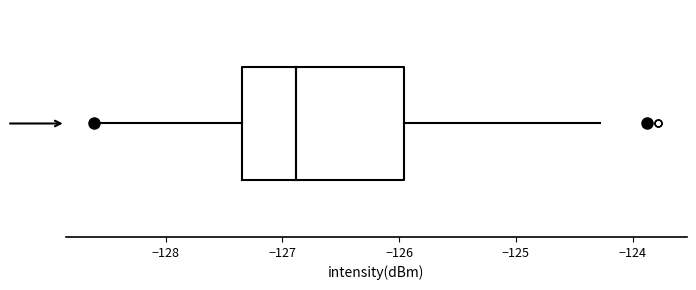

Read this box plot against the x-axis: the position of the median line, the range covered by the box, and the ends of both whiskers. The values are not printed on the chart, so give them approximately, as read against the axis.

median -126.9, box -127.3 to -126.0, whiskers -128.6 to -124.3